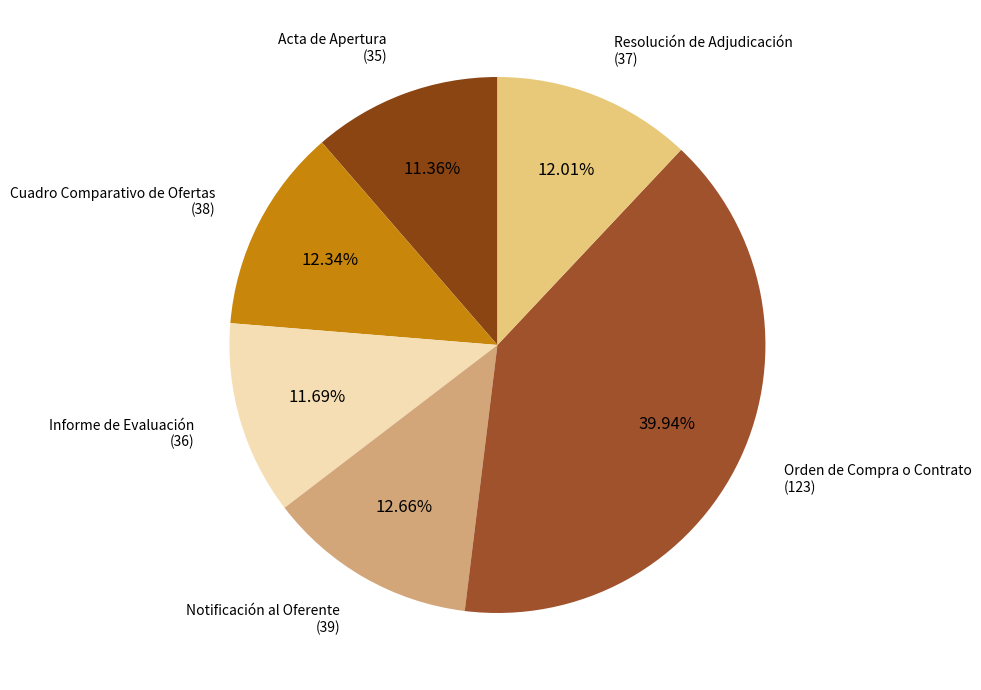

How many slices are in this pie chart?

6